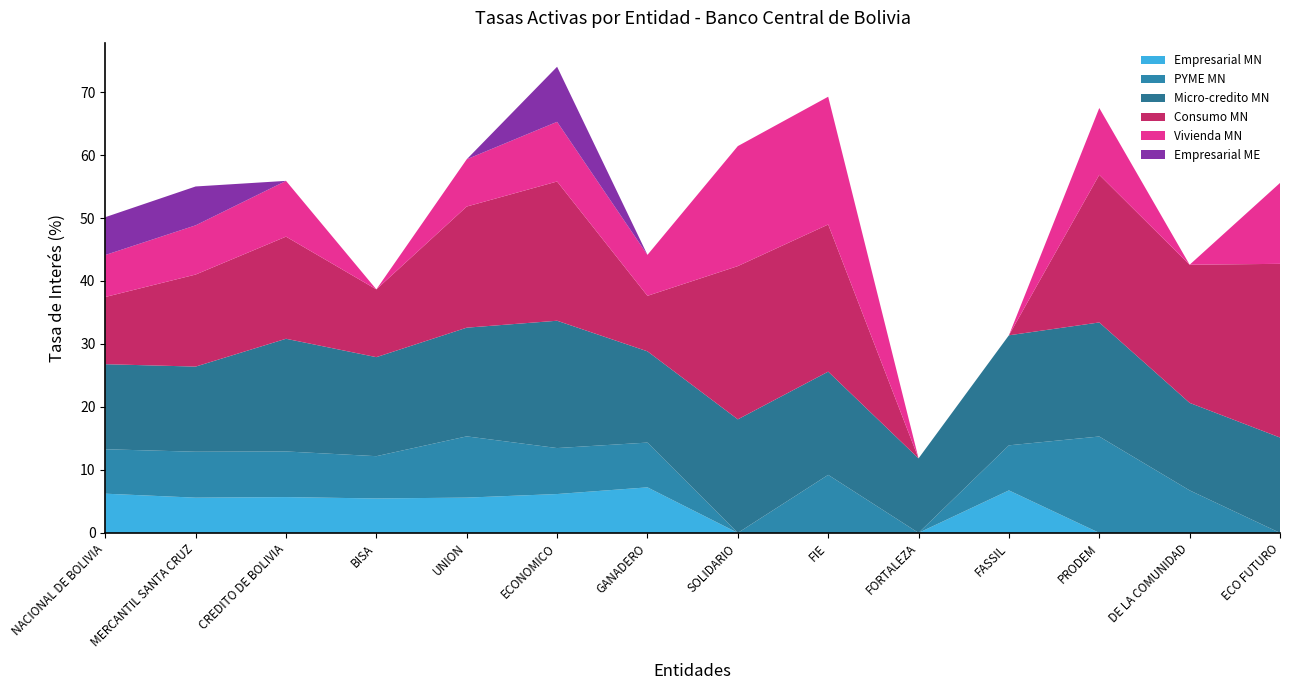

Reading left to right, extract all data points from this chart.

Empresarial MN: NACIONAL DE BOLIVIA=6.2	MERCANTIL SANTA CRUZ=5.6	CREDITO DE BOLIVIA=5.7	BISA=5.5	UNION=5.6	ECONOMICO=6.2	GANADERO=7.2	SOLIDARIO=0.0	FIE=0.0	FORTALEZA=0.0	FASSIL=6.7	PRODEM=0.0	DE LA COMUNIDAD=0.0	ECO FUTURO=0.0
PYME MN: NACIONAL DE BOLIVIA=7.1	MERCANTIL SANTA CRUZ=7.3	CREDITO DE BOLIVIA=7.2	BISA=6.7	UNION=9.7	ECONOMICO=7.3	GANADERO=7.1	SOLIDARIO=0.0	FIE=9.2	FORTALEZA=0.0	FASSIL=7.2	PRODEM=15.3	DE LA COMUNIDAD=6.7	ECO FUTURO=0.0
Micro-credito MN: NACIONAL DE BOLIVIA=13.5	MERCANTIL SANTA CRUZ=13.5	CREDITO DE BOLIVIA=17.9	BISA=15.7	UNION=17.3	ECONOMICO=20.2	GANADERO=14.5	SOLIDARIO=18.0	FIE=16.4	FORTALEZA=11.8	FASSIL=17.5	PRODEM=18.1	DE LA COMUNIDAD=13.9	ECO FUTURO=15.1
Consumo MN: NACIONAL DE BOLIVIA=10.7	MERCANTIL SANTA CRUZ=14.6	CREDITO DE BOLIVIA=16.2	BISA=10.8	UNION=19.2	ECONOMICO=22.1	GANADERO=8.8	SOLIDARIO=24.3	FIE=23.4	FORTALEZA=0.0	FASSIL=0.0	PRODEM=23.4	DE LA COMUNIDAD=21.9	ECO FUTURO=27.6
Vivienda MN: NACIONAL DE BOLIVIA=6.7	MERCANTIL SANTA CRUZ=7.8	CREDITO DE BOLIVIA=8.9	BISA=0.0	UNION=7.5	ECONOMICO=9.5	GANADERO=6.5	SOLIDARIO=19.1	FIE=20.3	FORTALEZA=0.0	FASSIL=0.0	PRODEM=10.6	DE LA COMUNIDAD=0.0	ECO FUTURO=12.8
Empresarial ME: NACIONAL DE BOLIVIA=6.0	MERCANTIL SANTA CRUZ=6.2	CREDITO DE BOLIVIA=0.0	BISA=0.0	UNION=0.0	ECONOMICO=8.7	GANADERO=0.0	SOLIDARIO=0.0	FIE=0.0	FORTALEZA=0.0	FASSIL=0.0	PRODEM=0.0	DE LA COMUNIDAD=0.0	ECO FUTURO=0.0